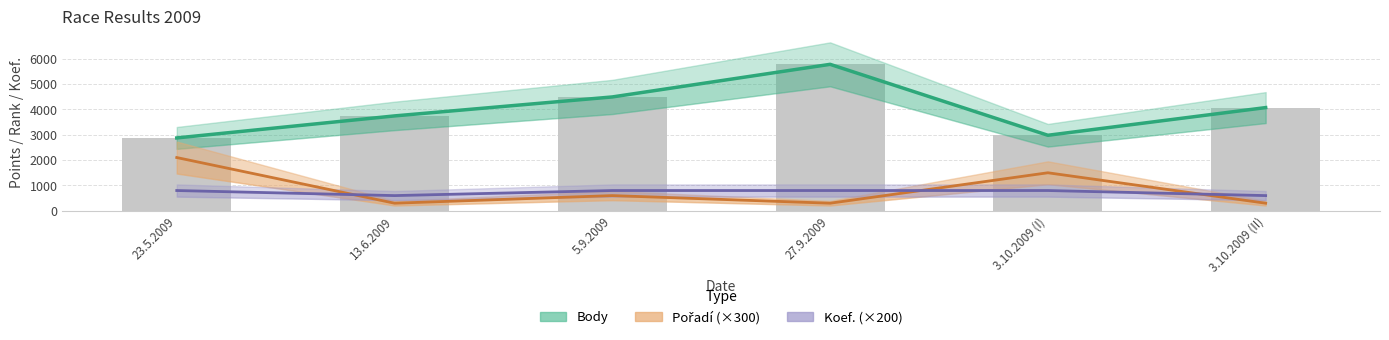

What is the greatest value displayed?

5774